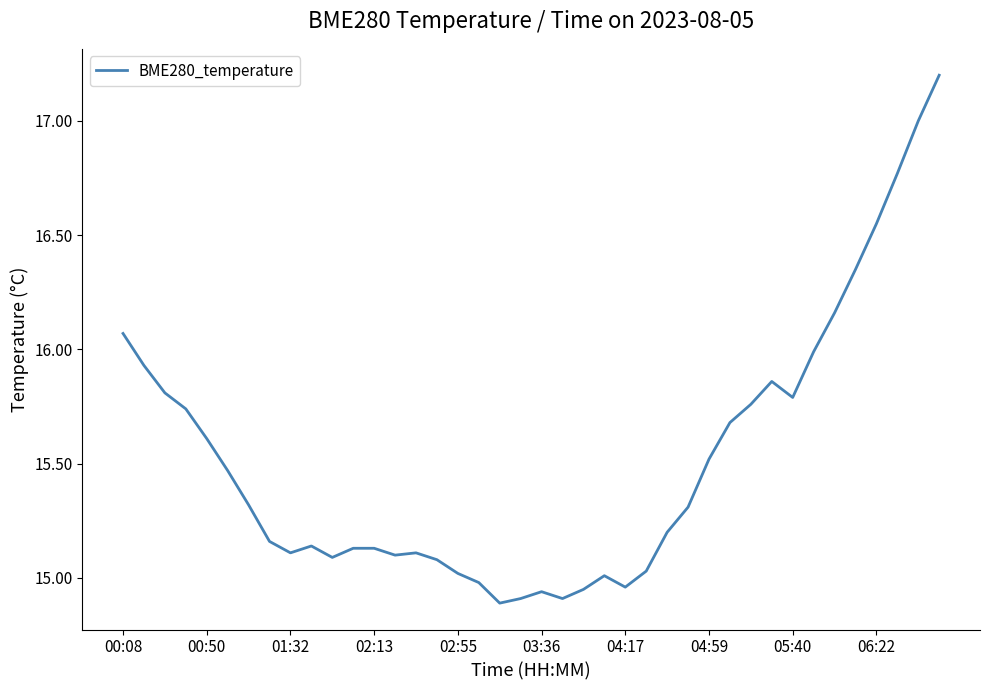

What is the greatest value displayed?

17.2